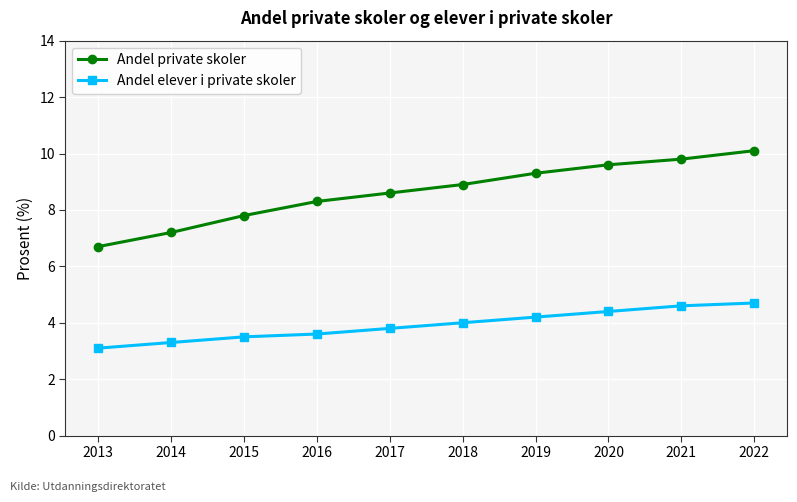

Reading left to right, list all the values displayed in this chart.

Andel private skoler: 2013=6.7	2014=7.2	2015=7.8	2016=8.3	2017=8.6	2018=8.9	2019=9.3	2020=9.6	2021=9.8	2022=10.1
Andel elever i private skoler: 2013=3.1	2014=3.3	2015=3.5	2016=3.6	2017=3.8	2018=4.0	2019=4.2	2020=4.4	2021=4.6	2022=4.7